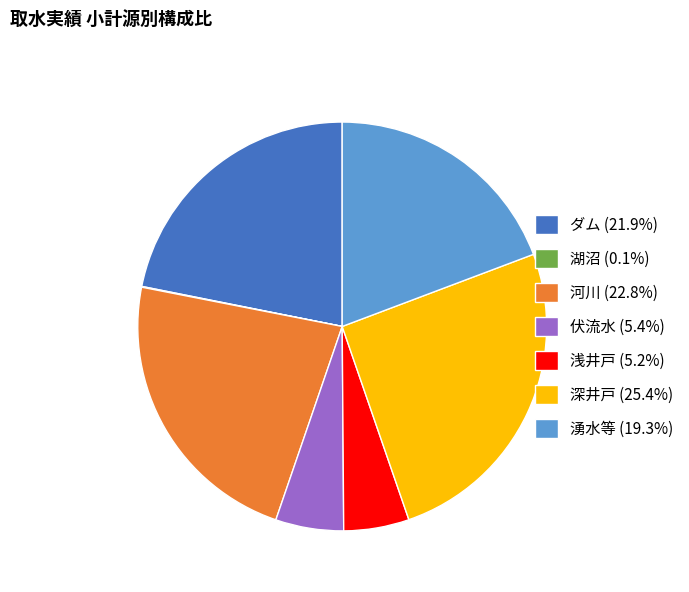

Does 浅井戸 (5.2%) account for over 50% of the chart?

No